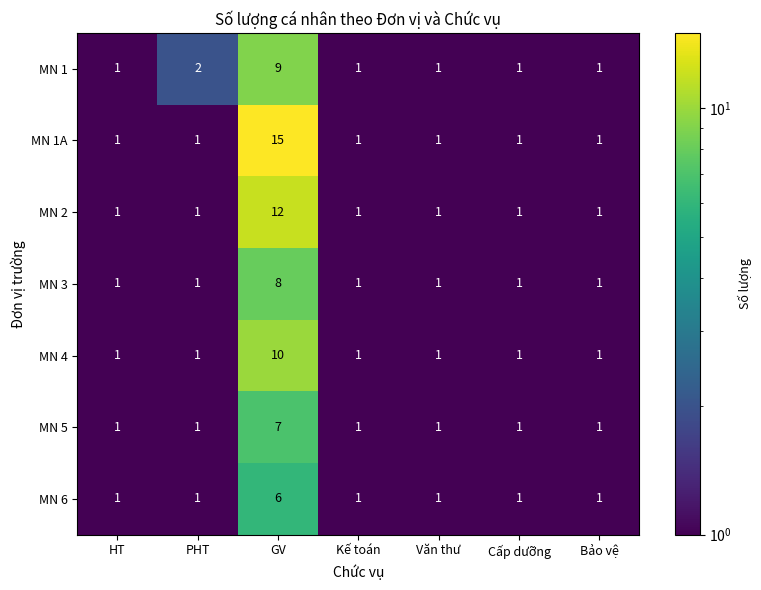

Which series changed the most between HT and PHT?

MN 1